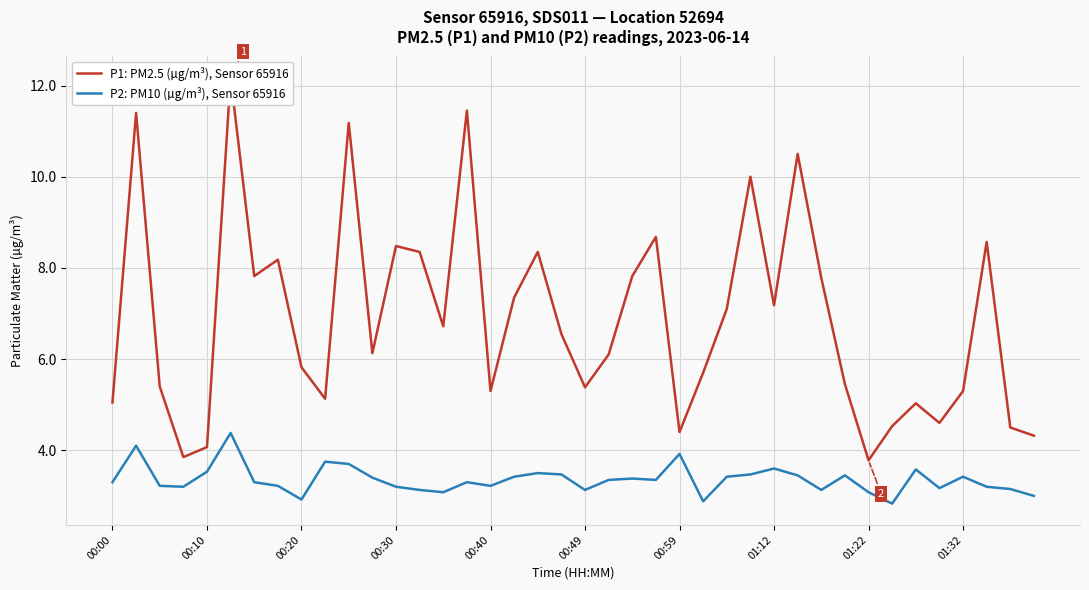

What is the minimum value shown in the chart?

2.8